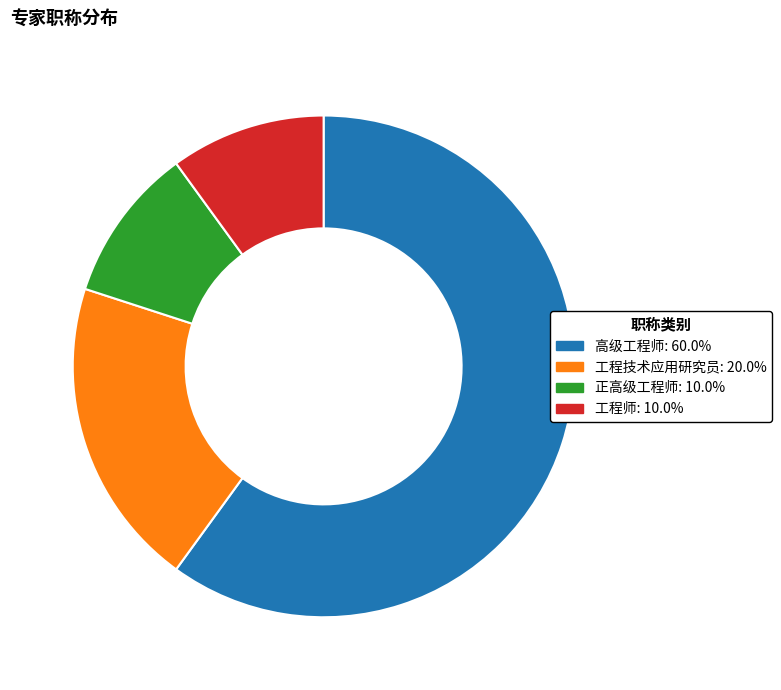

How many segments does this pie chart have?

4